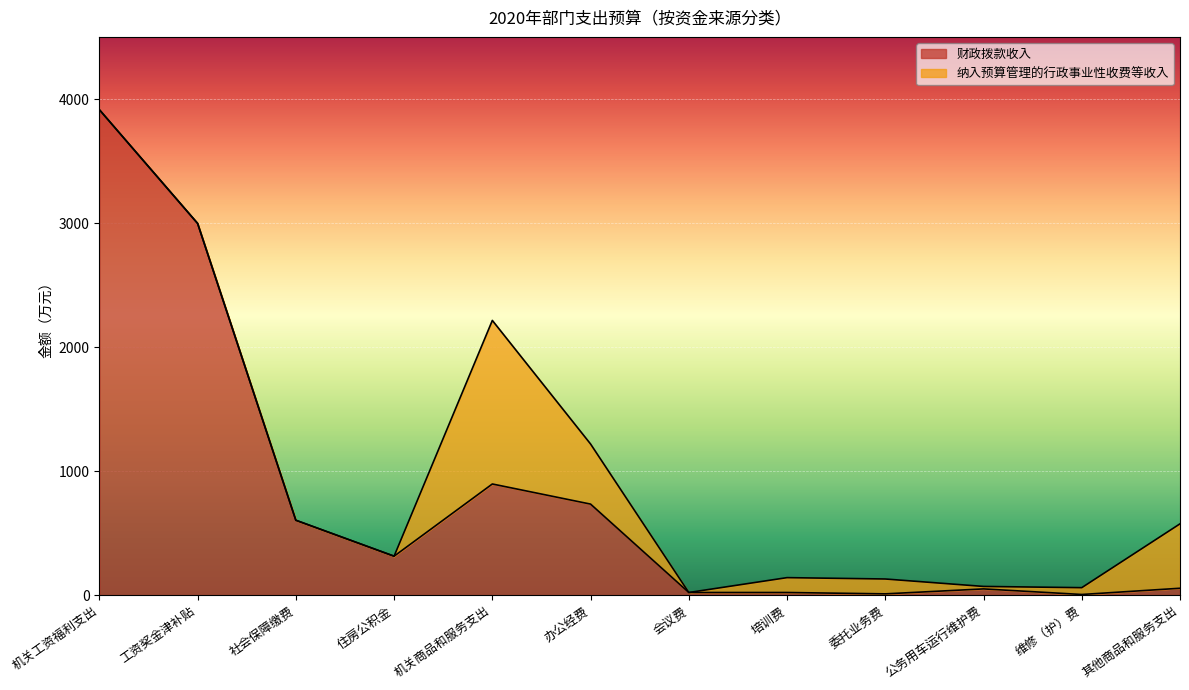

Where does the data first go above 313?

机关工资福利支出